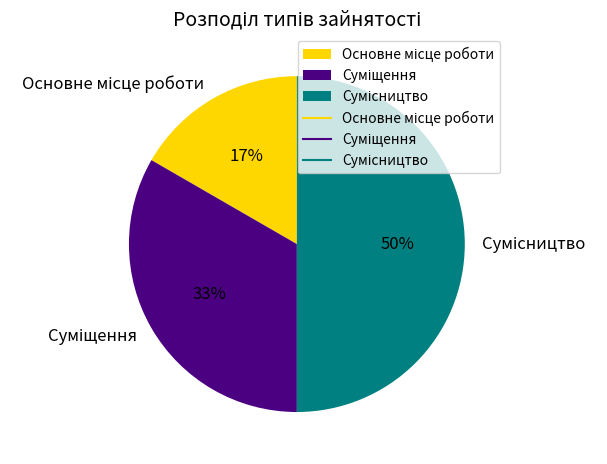

To the nearest percent, what is the difference between the largest and smallest slice percentages?

33%